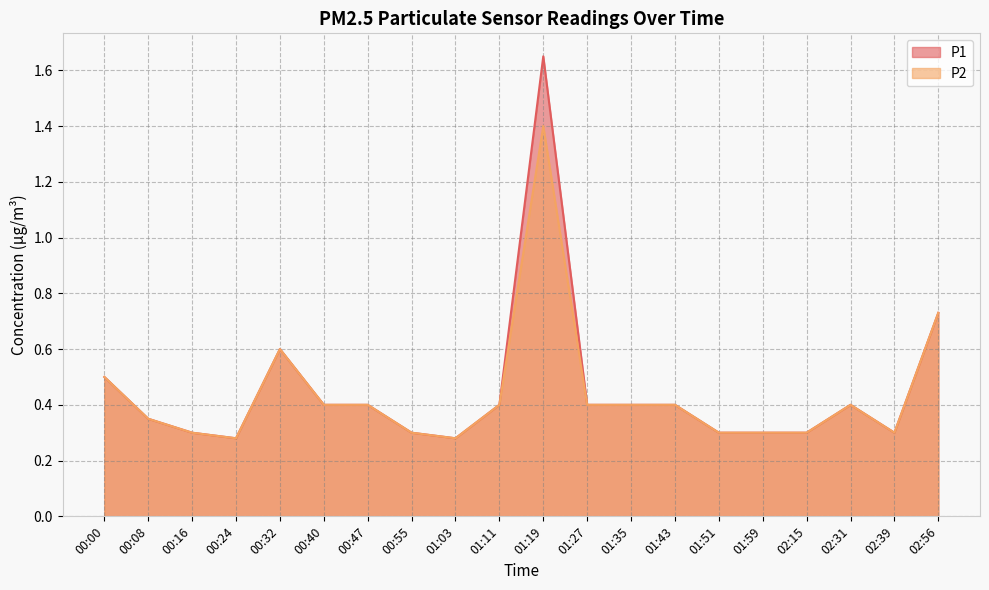

At which category does the chart reach its peak across all series?

01:19